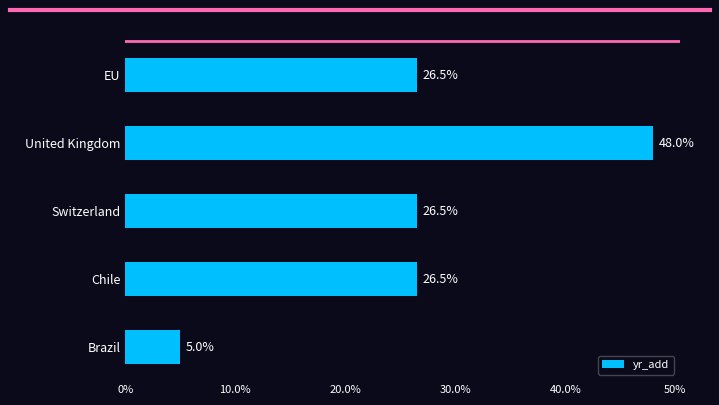

What is the difference between the maximum and minimum values?

43.0